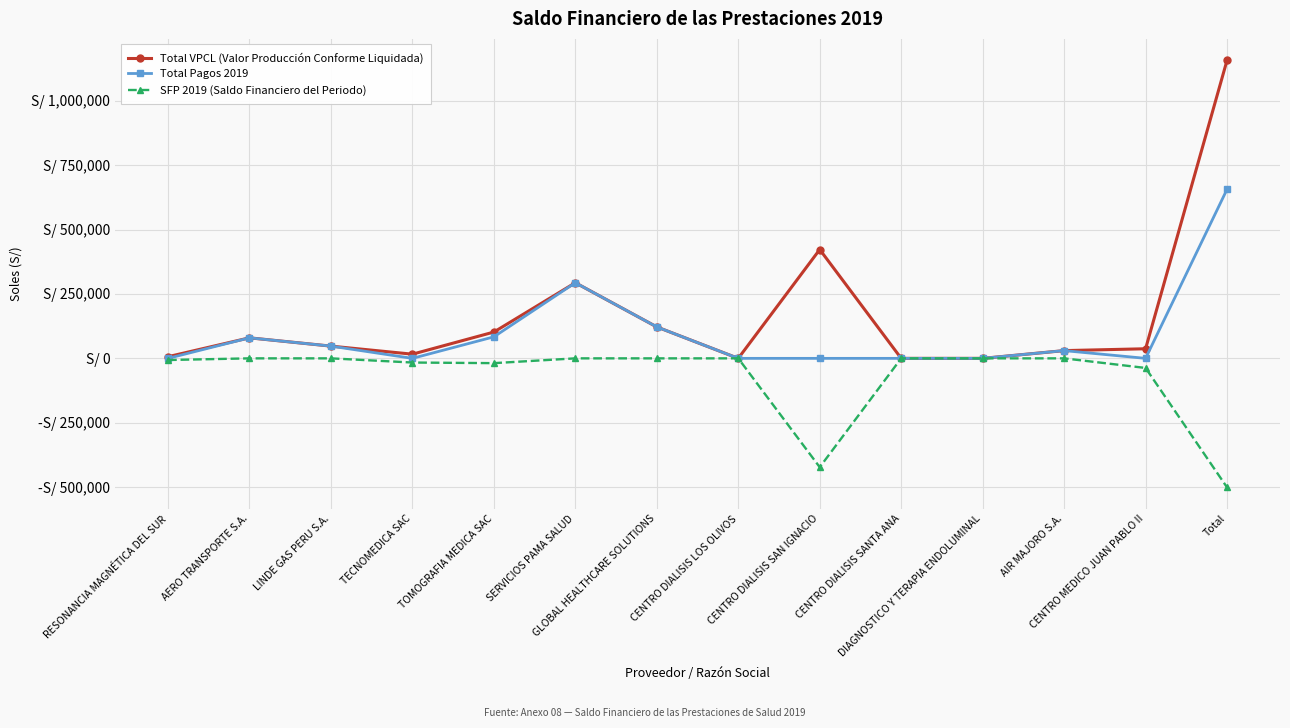

Does the chart have visible grid lines?

Yes